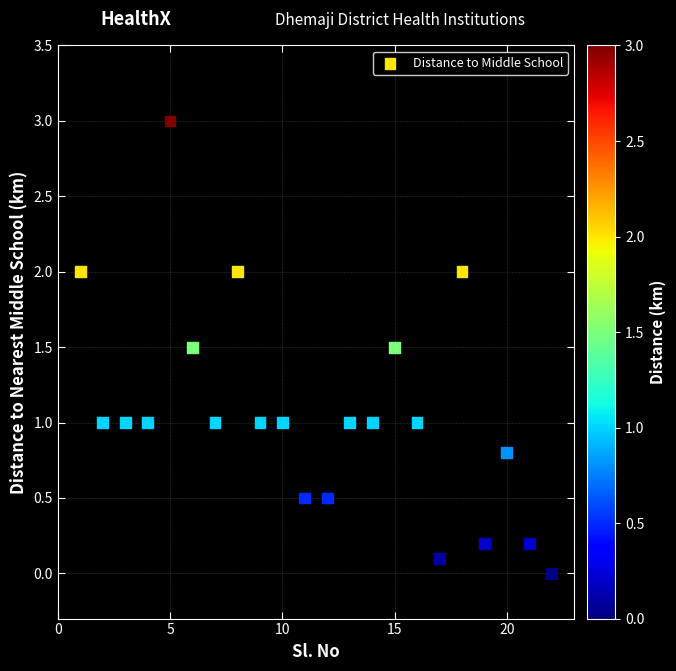

What is the range of X values (max minus min)?

21.0